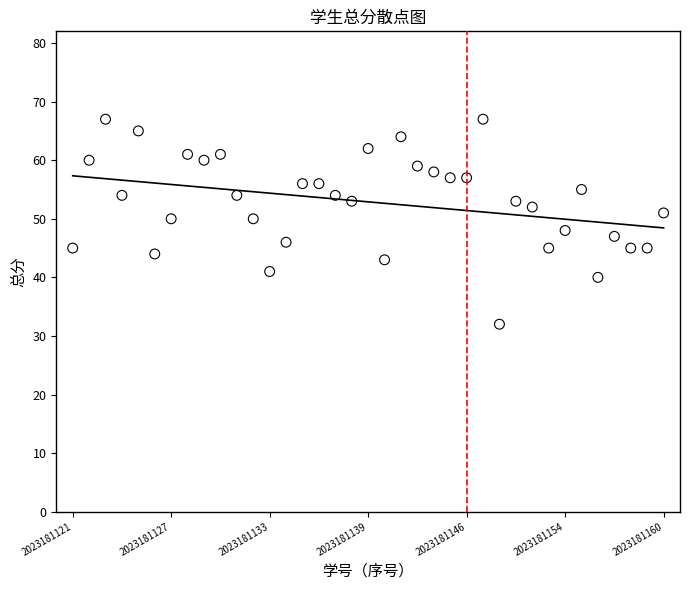

What is the range of Y values (max minus min)?

35